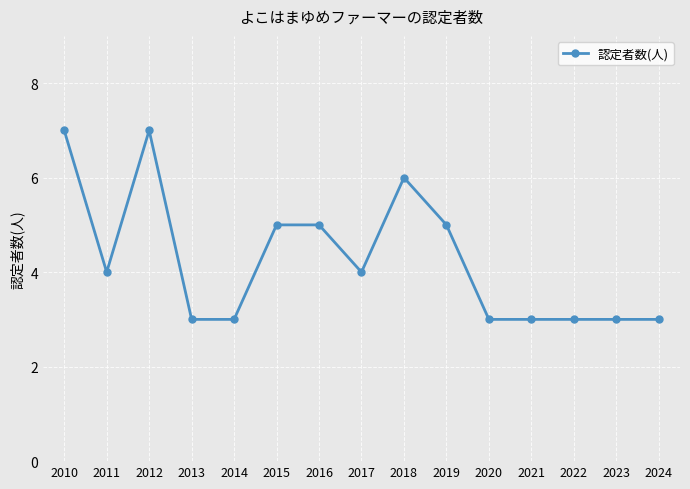

Reading left to right, extract all data points from this chart.

2010=7	2011=4	2012=7	2013=3	2014=3	2015=5	2016=5	2017=4	2018=6	2019=5	2020=3	2021=3	2022=3	2023=3	2024=3